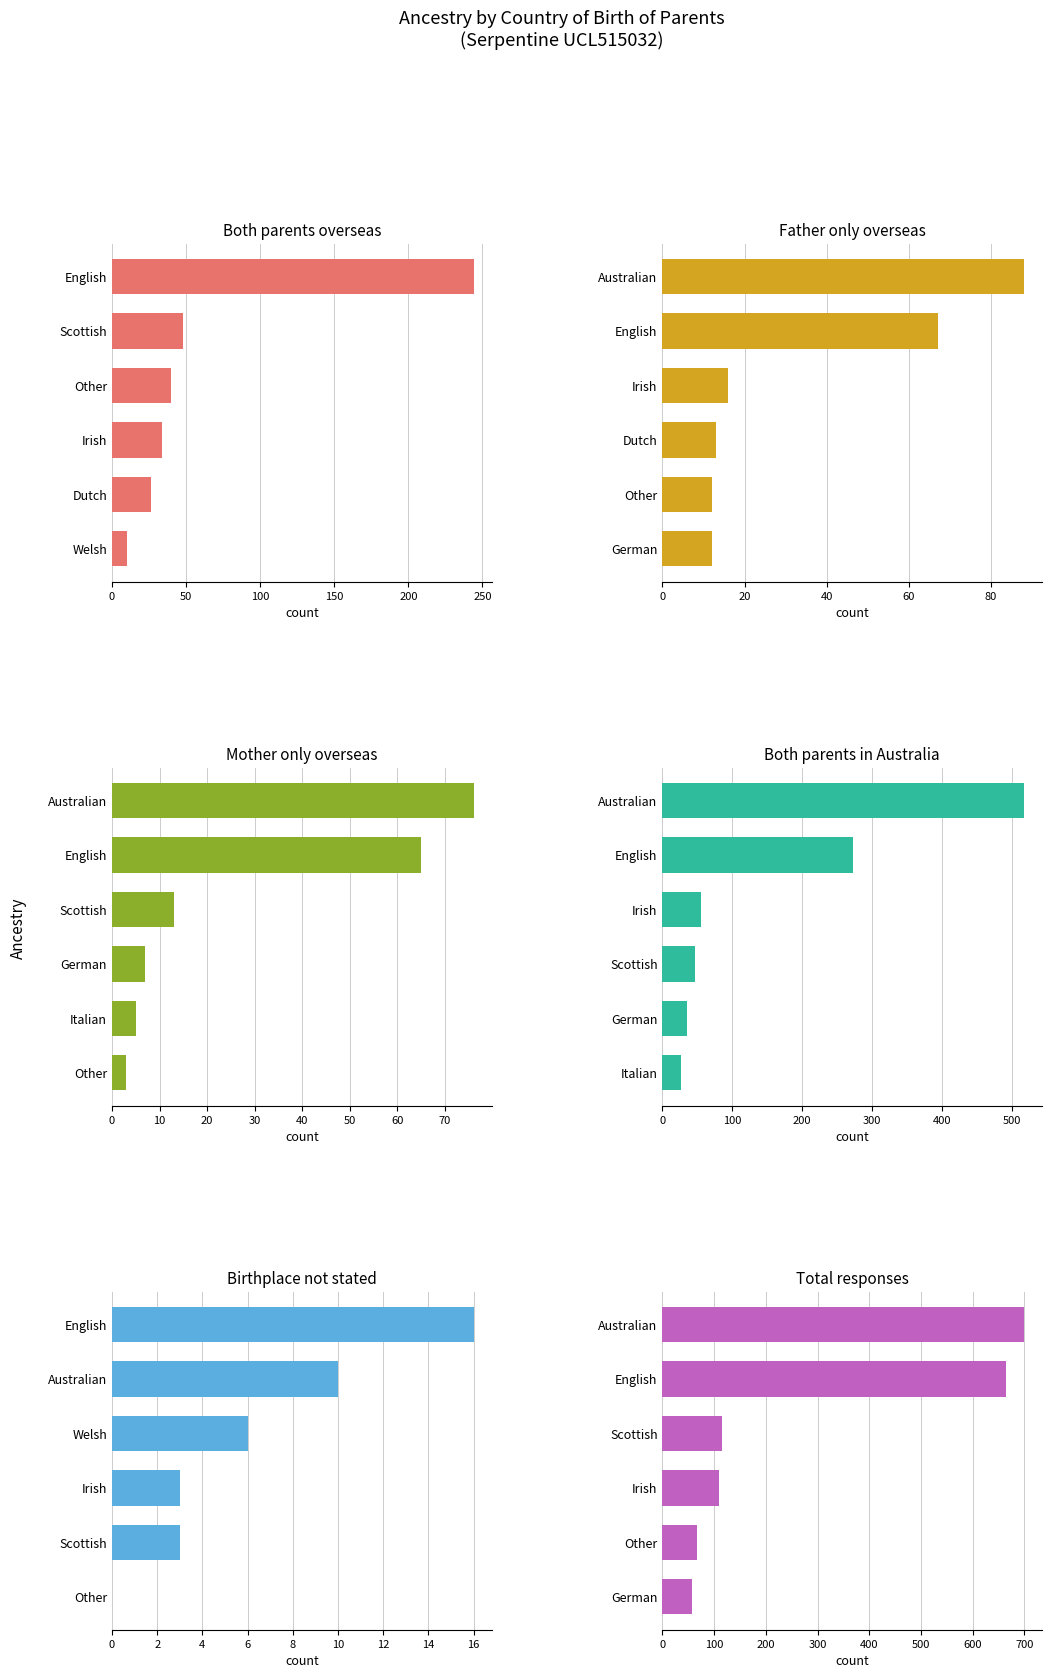

What is the value of the Father only overseas bar at the 4th from the left?

16